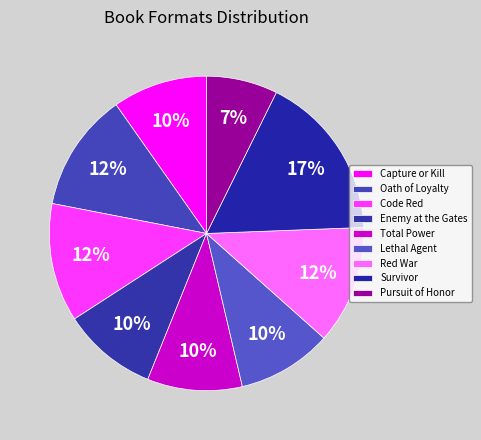

Is it true that Oath of Loyalty is 12% of the pie?

True